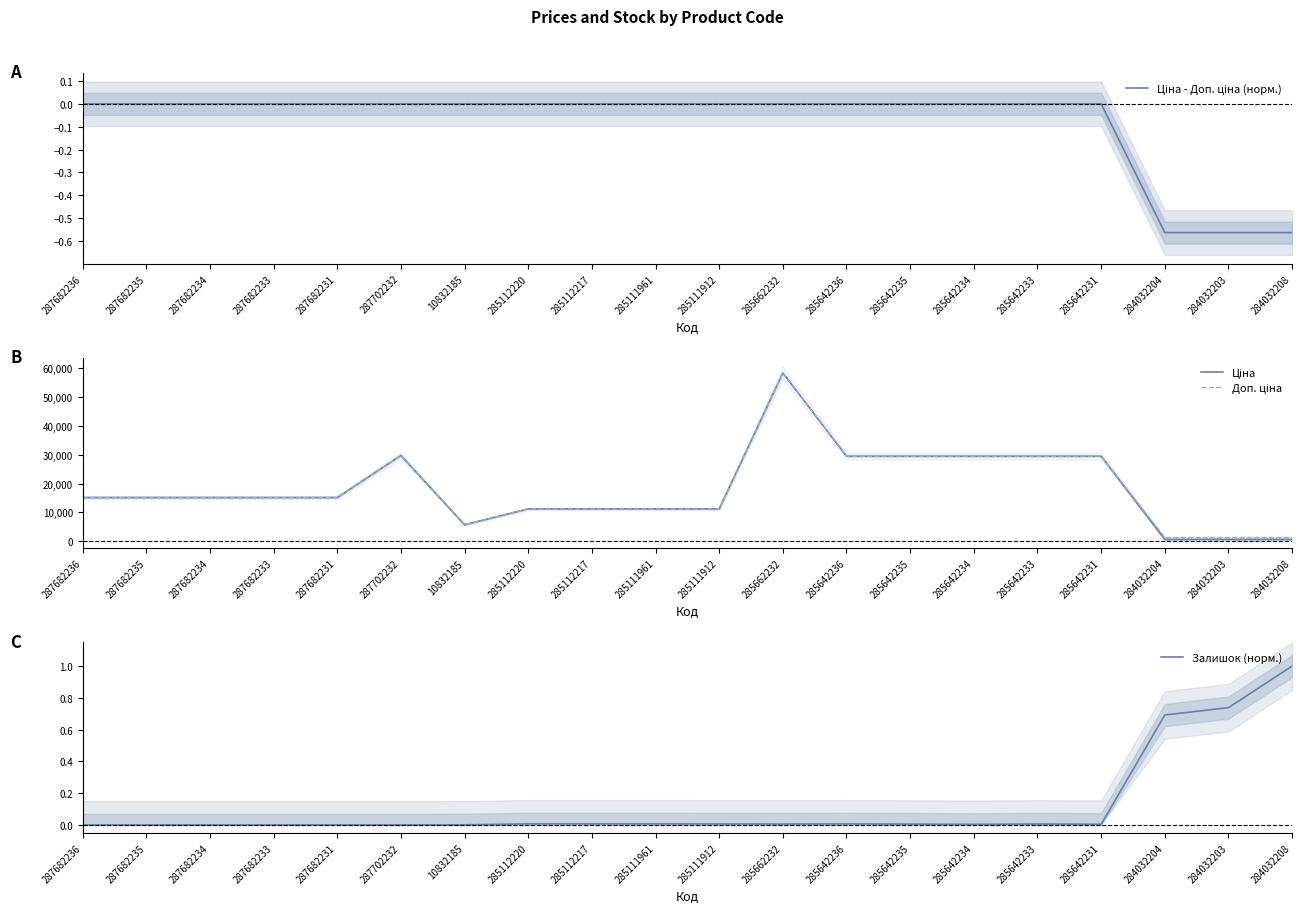

What are all the series names shown in the legend?

Ціна - Доп. ціна (норм.), Ціна, Доп. ціна, Залишок (норм.)